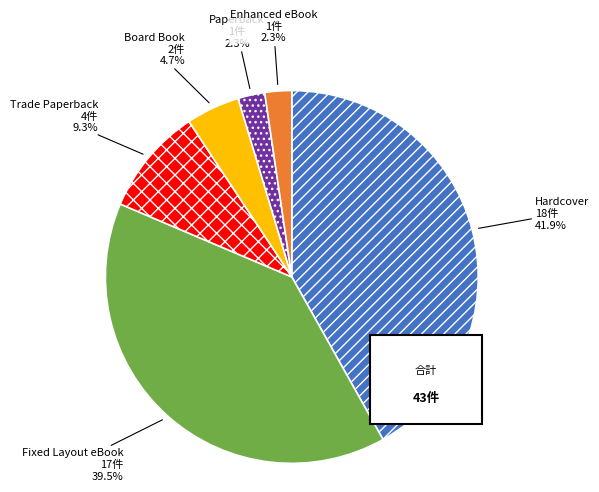

Do Board Book and Paperback together represent more than half of the pie?

No